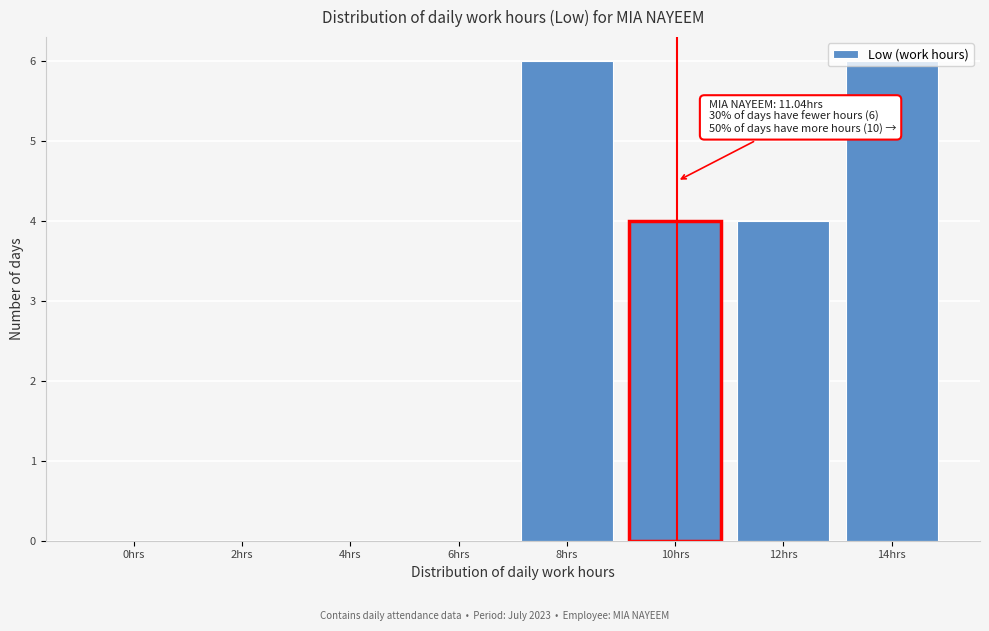

What is the change in value from 0hrs to 12hrs?

+4